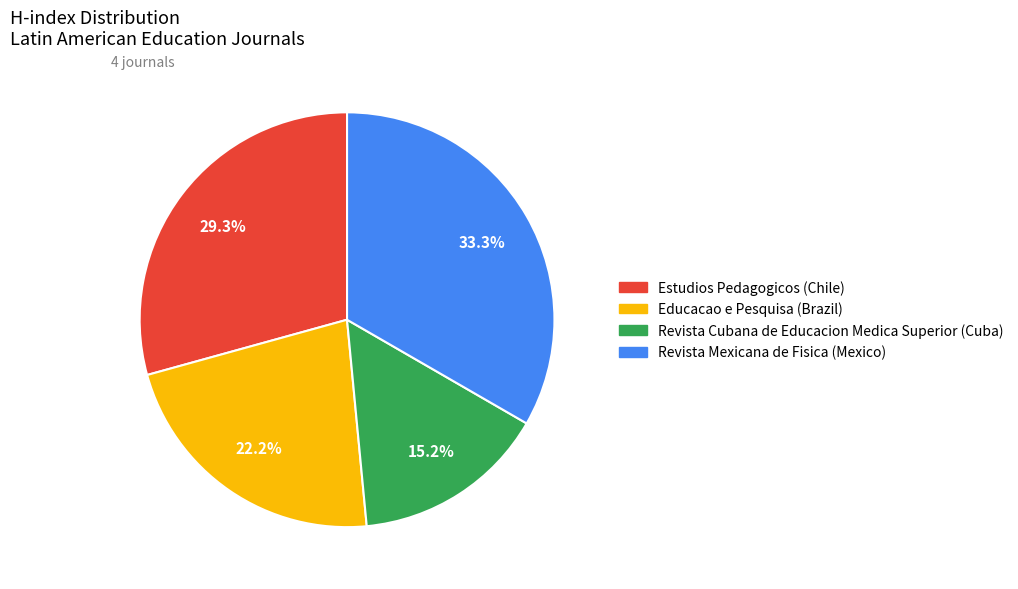

What percentage is the Educacao e Pesquisa slice, to the nearest percent?

22%